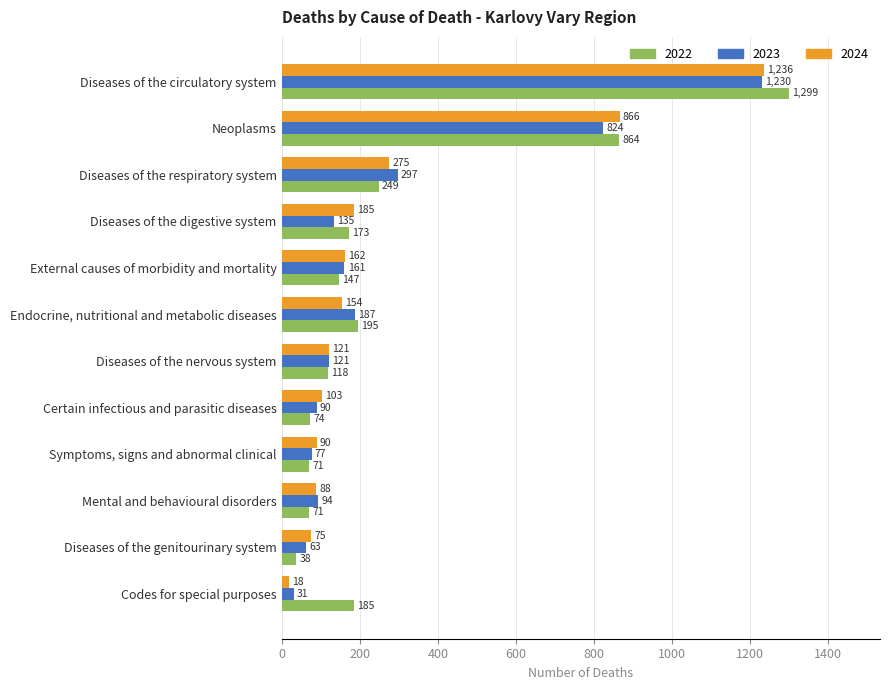

Which series has the largest total across all categories?

2022